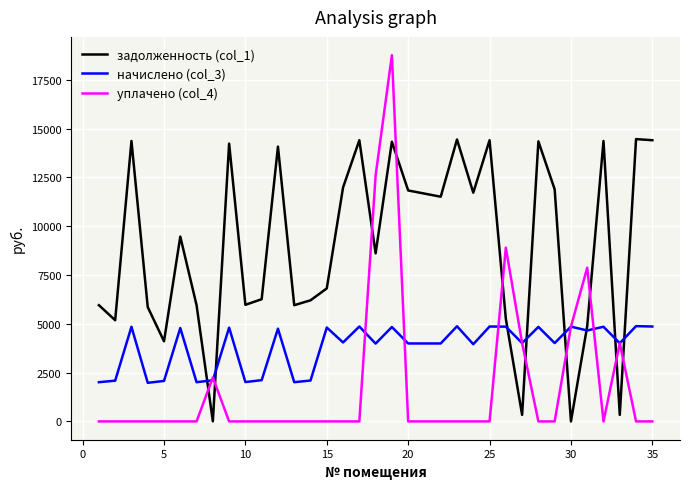

Rank the series by their maximum value, from highest to lowest.

уплачено (col_4), задолженность (col_1), начислено (col_3)